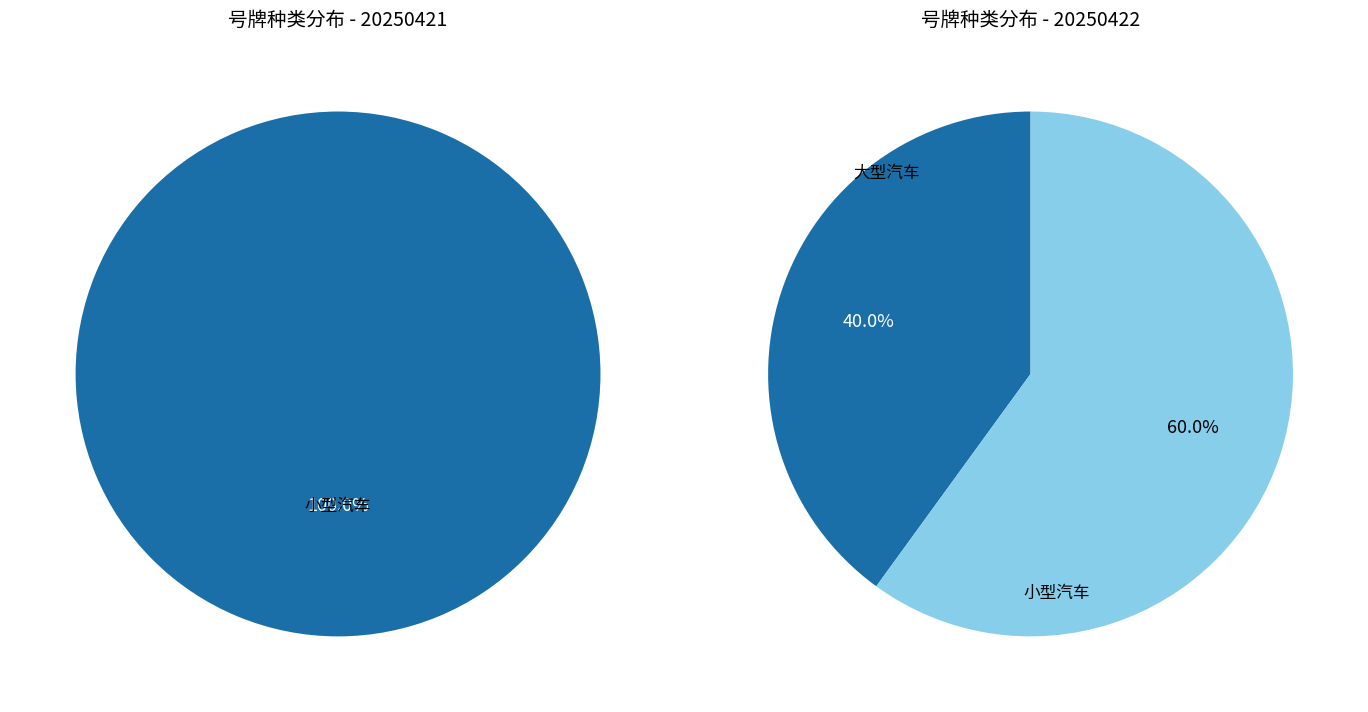

Which has a higher value, 小型汽车 or 大型汽车?

小型汽车